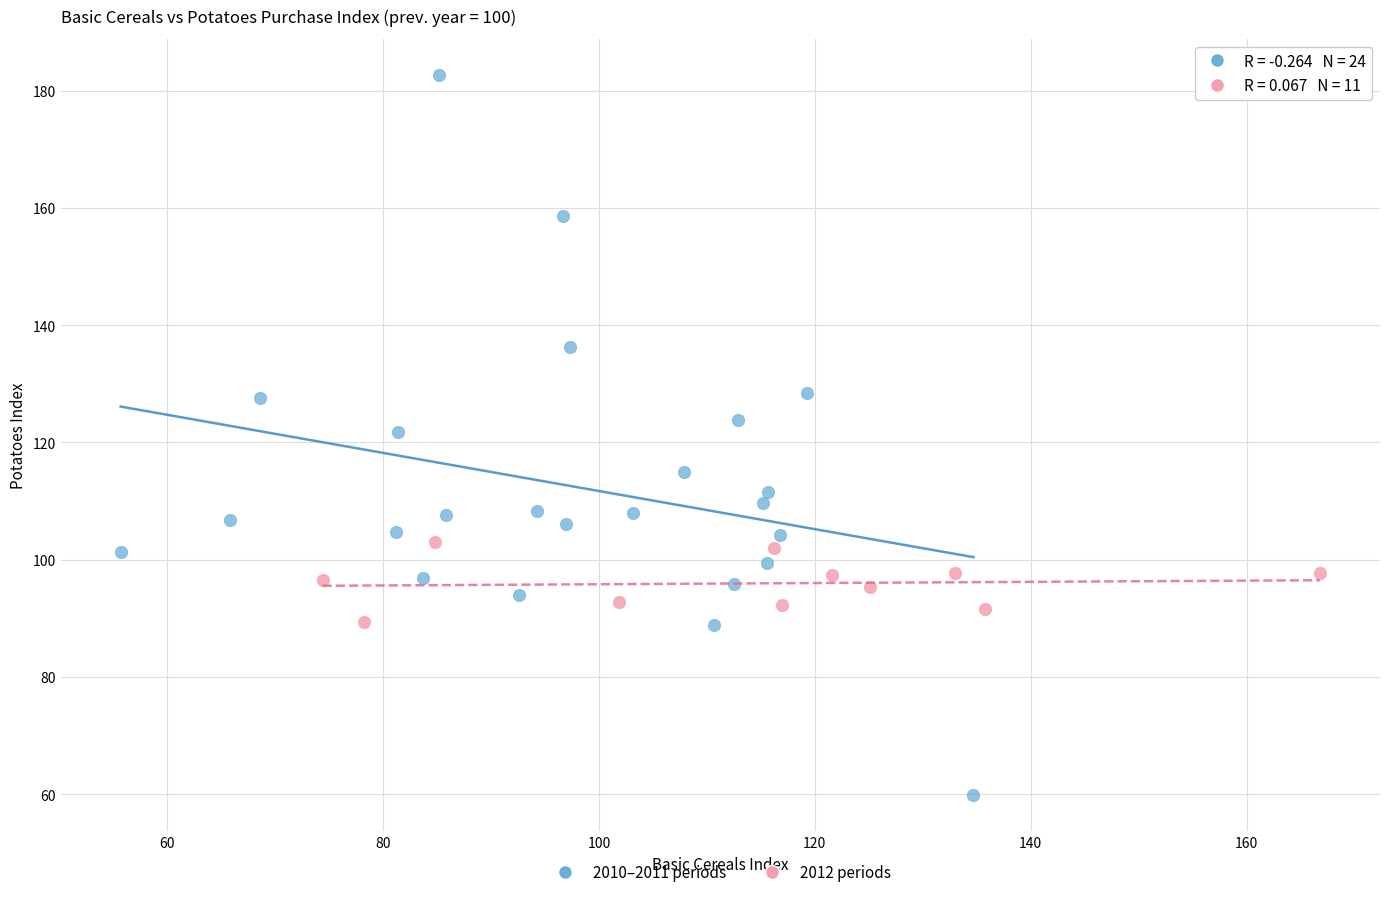

Which series contains the lowest Y value?

2010–2011 periods